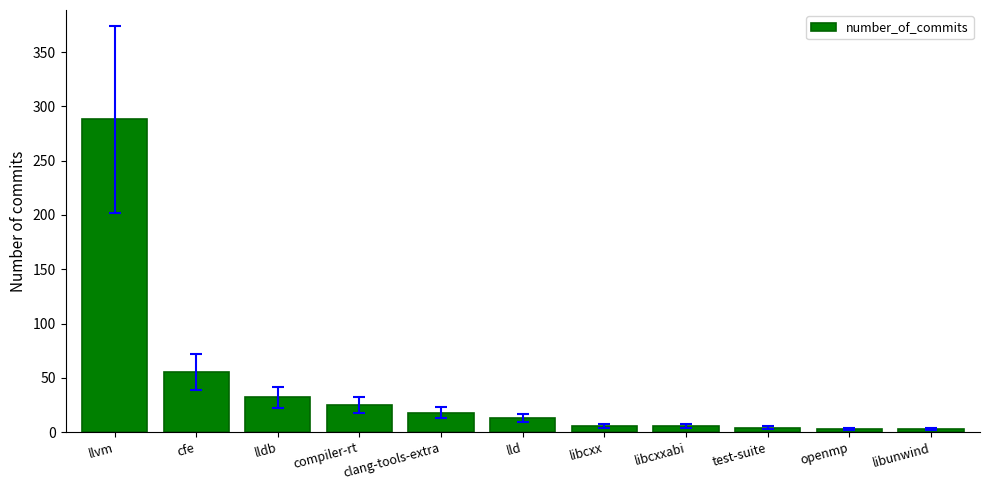

The value at compiler-rt is 25. True or false?

True